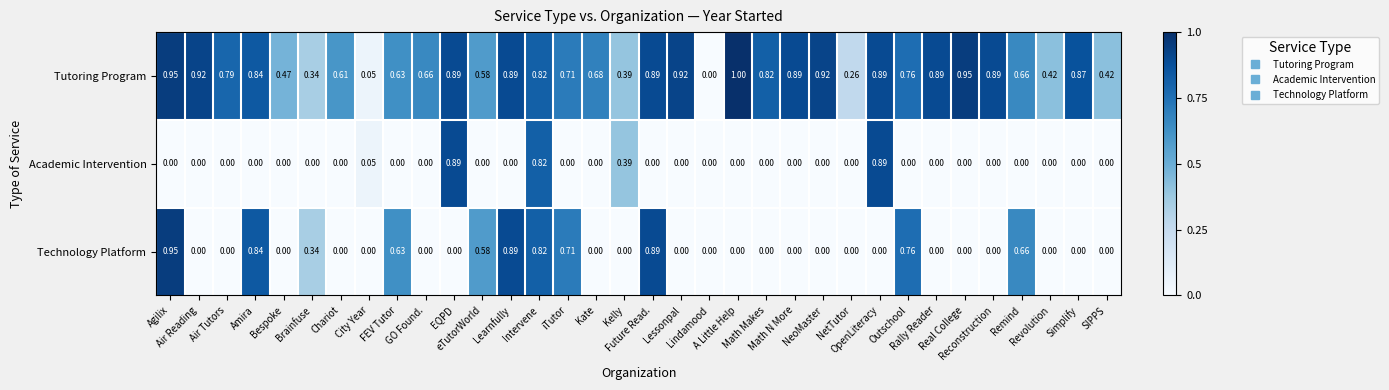

Which series has the largest range (max minus min)?

Tutoring Program